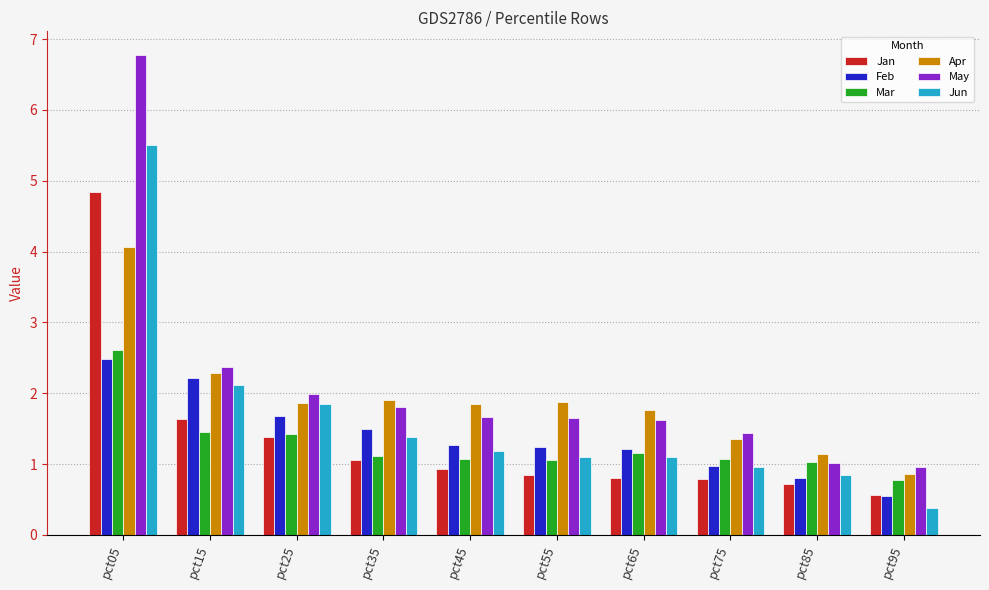

What is the approximate value of Mar at pct35?

1.1